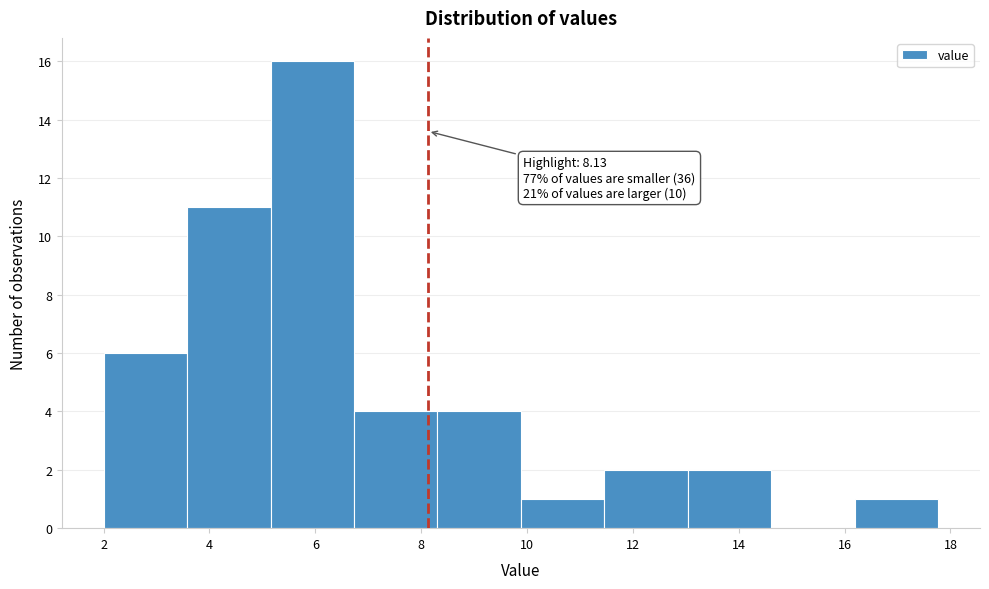

Over which range of the x-axis is the bar tallest?

5.2 to 6.8